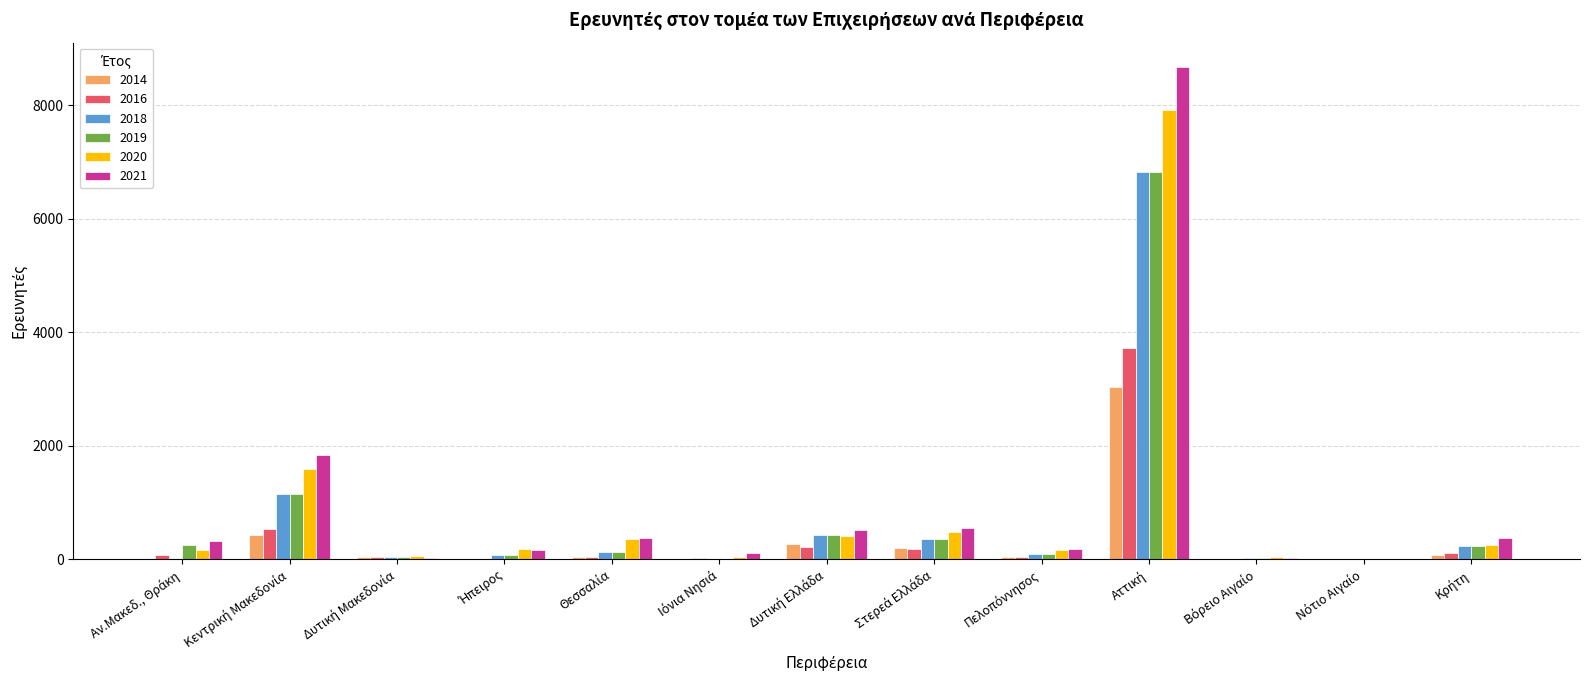

What is the sum of all 2018 values?

9409.0